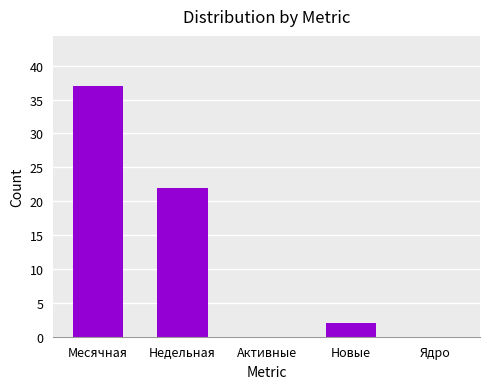

Reading left to right, extract all data points from this chart.

Месячная=37	Недельная=22	Активные=0	Новые=2	Ядро=0